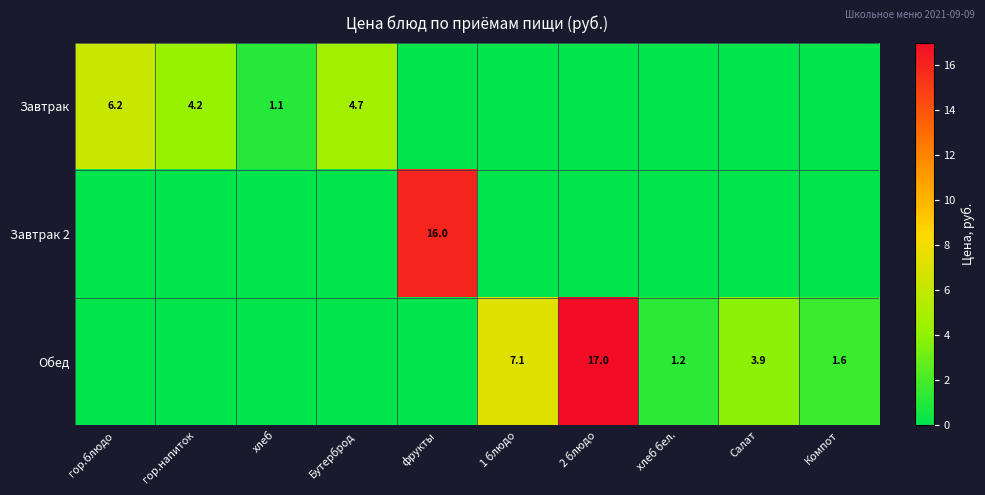

Which has a higher value, фрукты or Компот?

фрукты